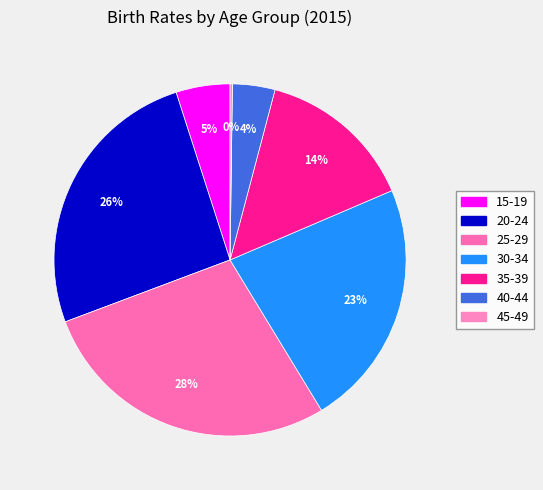

Is there any slice that represents more than half of the pie?

No